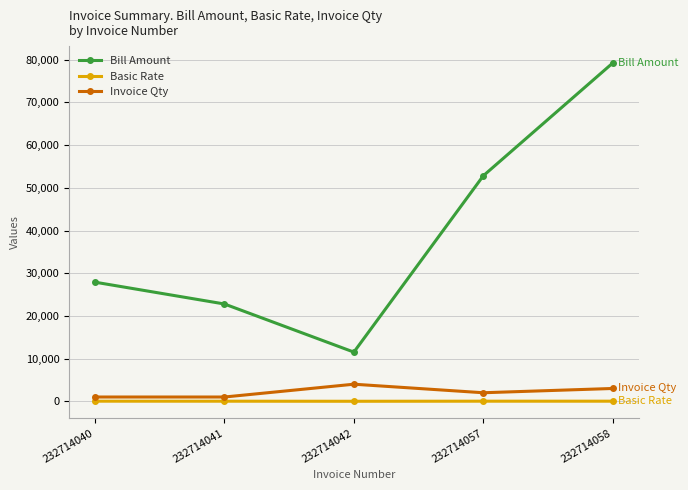

At which category is the sum across all series the highest?

232714058